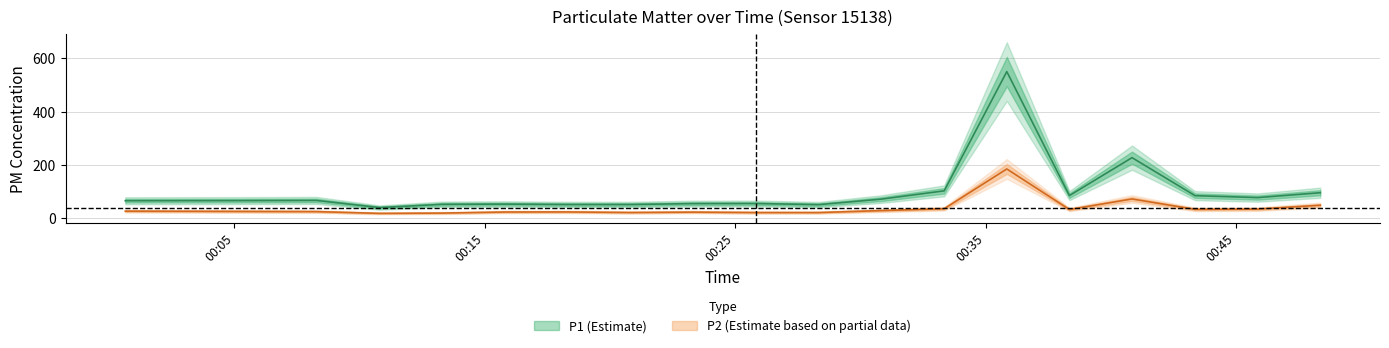

Which series has the largest range (max minus min)?

P1